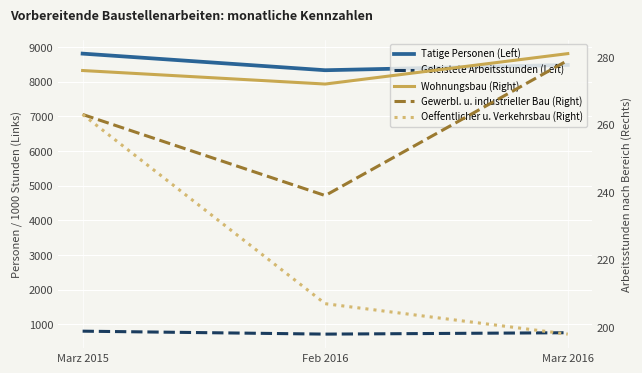

What is the sum of the Geleistete Arbeitsstunden (Left) values at Feb 2016 and Marz 2015?

1521